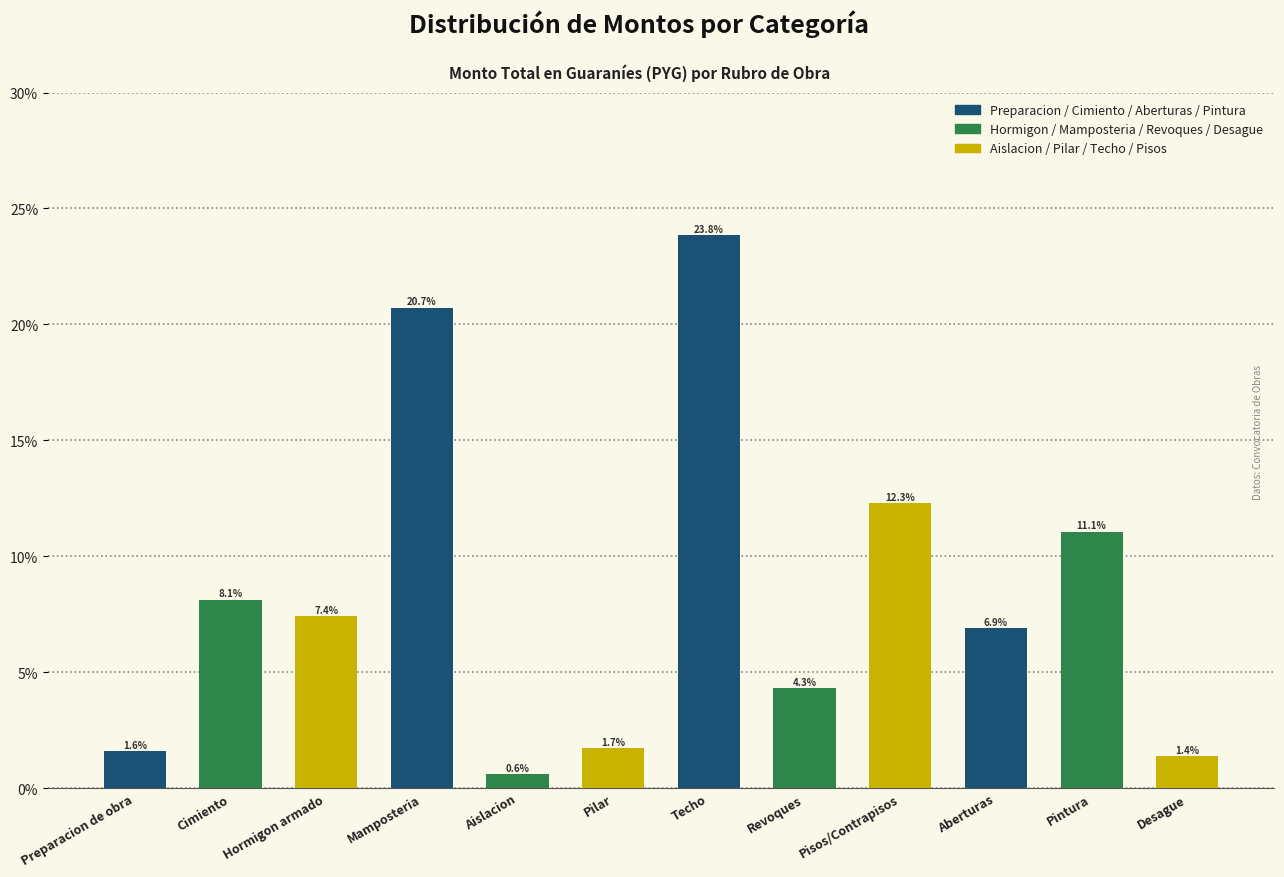

What is the smallest value displayed?

0.6